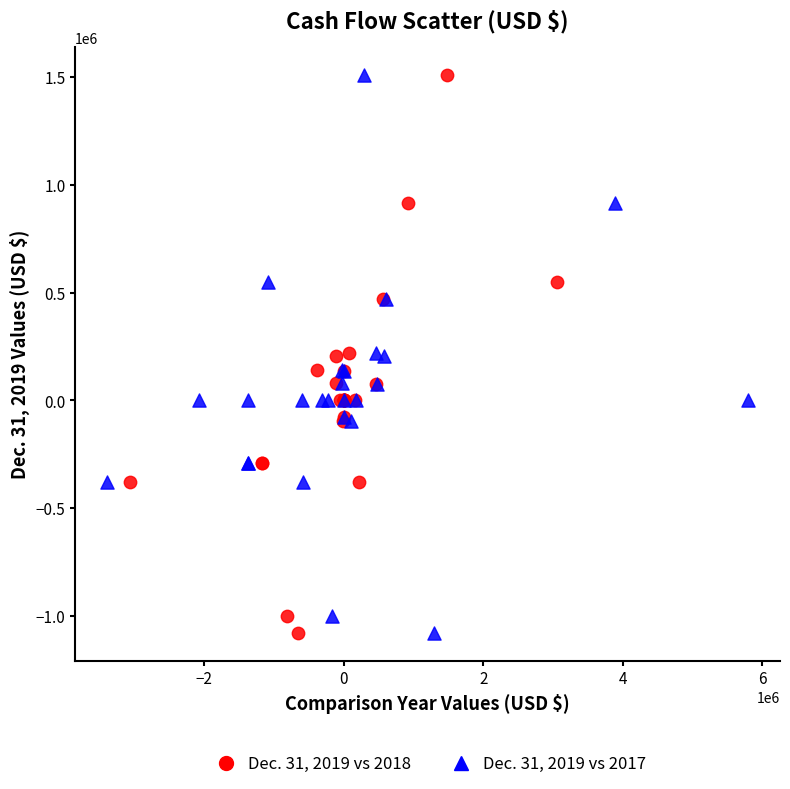

What are all the series names shown in the legend?

Dec. 31, 2019 vs 2018, Dec. 31, 2019 vs 2017